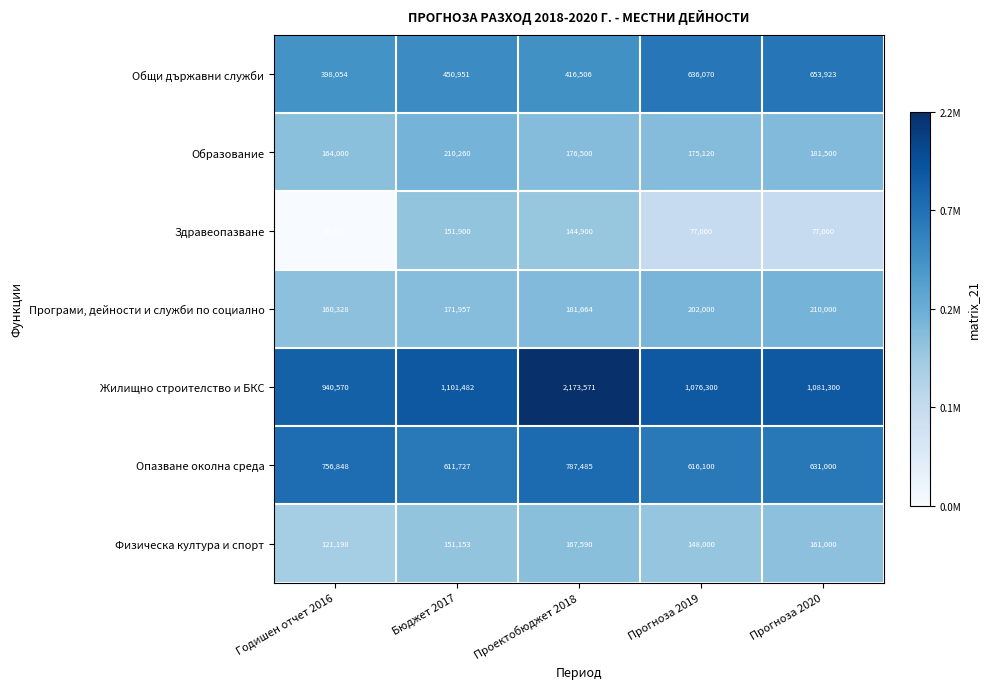

What is the total value across all series at Бюджет 2017?

2849430